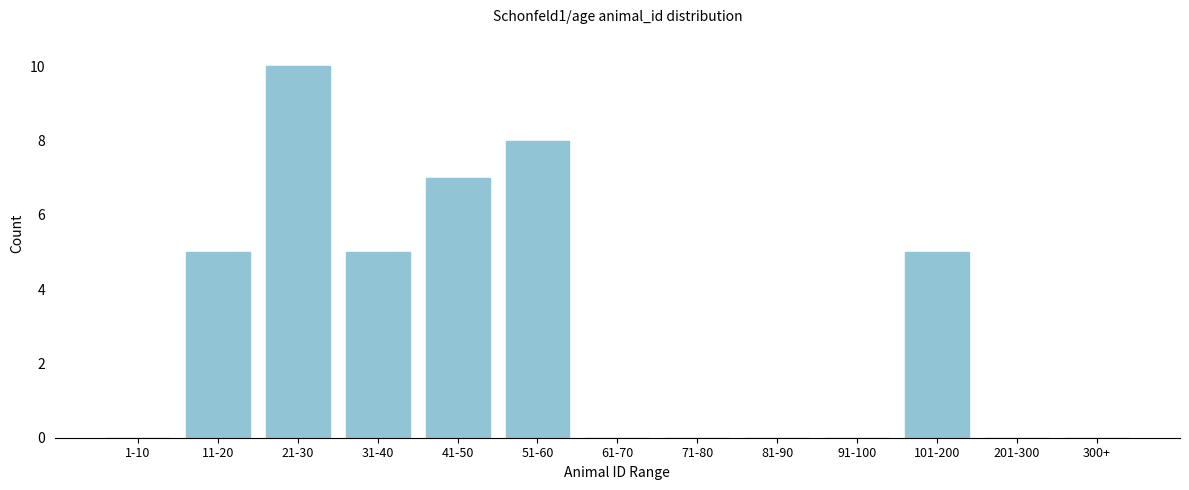

Reading left to right, what are all the values shown in this chart?

1-10=0	11-20=5	21-30=10	31-40=5	41-50=7	51-60=8	61-70=0	71-80=0	81-90=0	91-100=0	101-200=5	201-300=0	300+=0